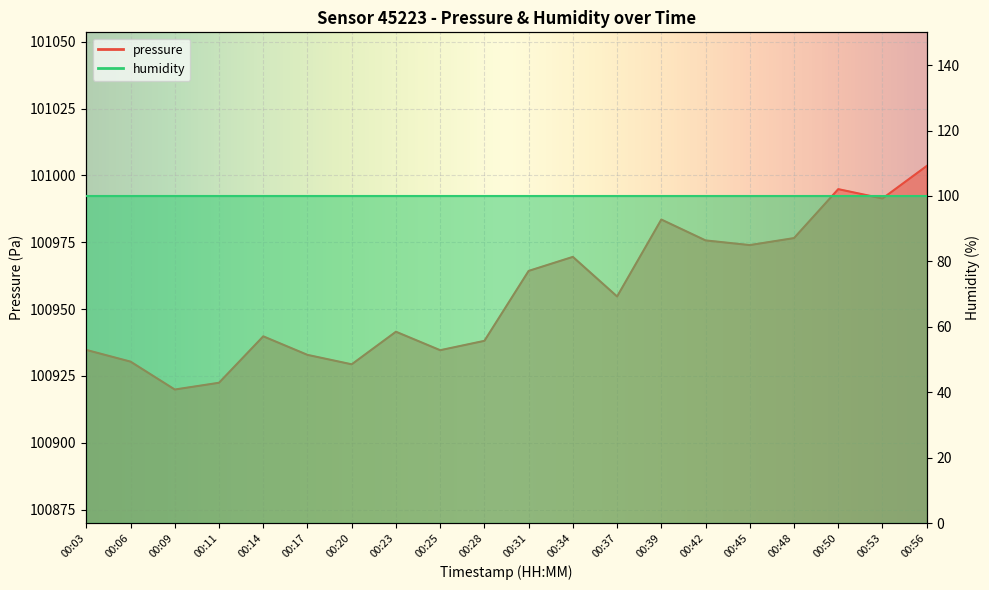

Rank the categories by value from lowest to highest.

00:09, 00:11, 00:20, 00:06, 00:17, 00:25, 00:03, 00:28, 00:14, 00:23, 00:37, 00:31, 00:34, 00:45, 00:42, 00:48, 00:39, 00:53, 00:50, 00:56